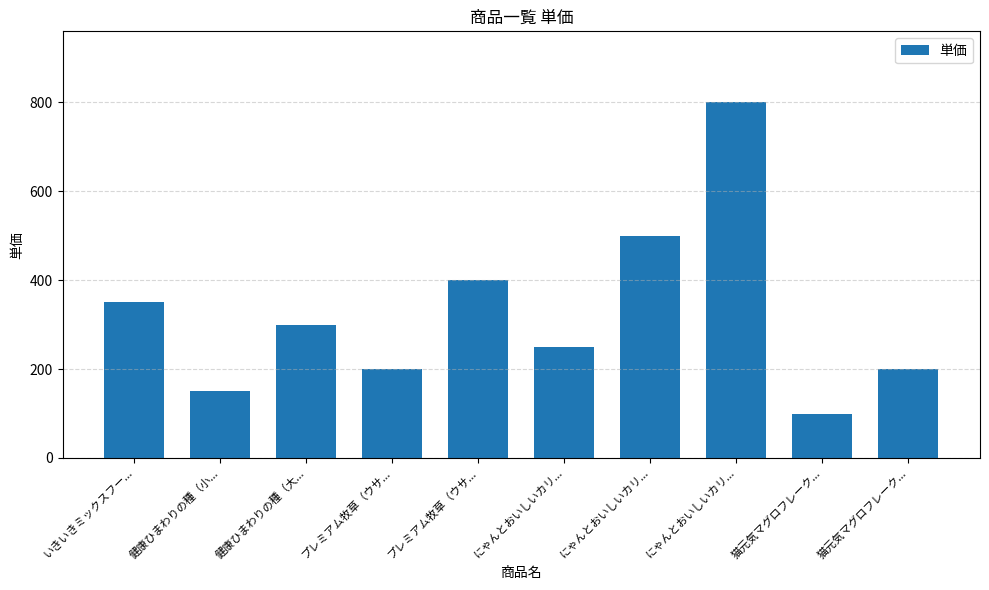

List the labels in order of value, largest first.

にゃんとおいしいカリ..., にゃんとおいしいカリ..., プレミアム牧草（ウサ..., いきいきミックスフー..., 健康ひまわりの種（大..., にゃんとおいしいカリ..., プレミアム牧草（ウサ..., 猫元気マグロフレーク..., 健康ひまわりの種（小..., 猫元気マグロフレーク...